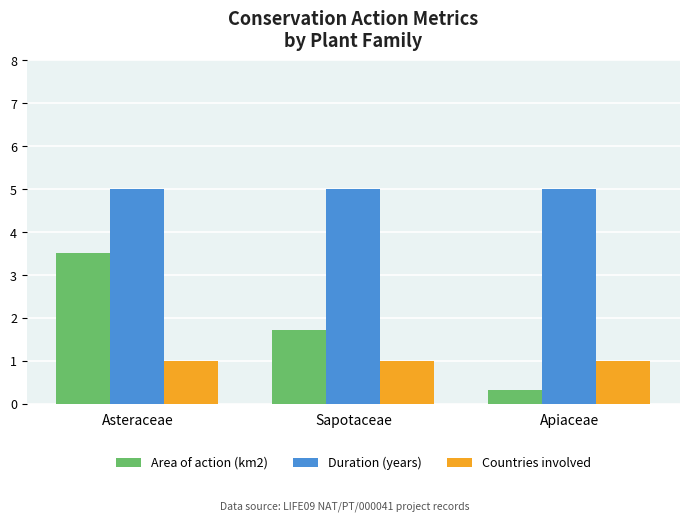

What value does the Duration (years) series have at Apiaceae?

5.0